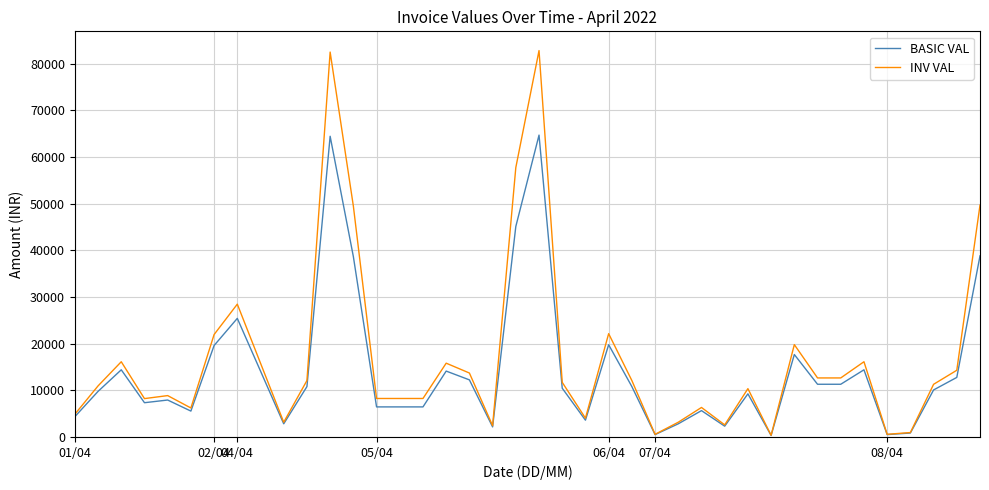

List the series in order of their peak value, highest first.

INV VAL, BASIC VAL